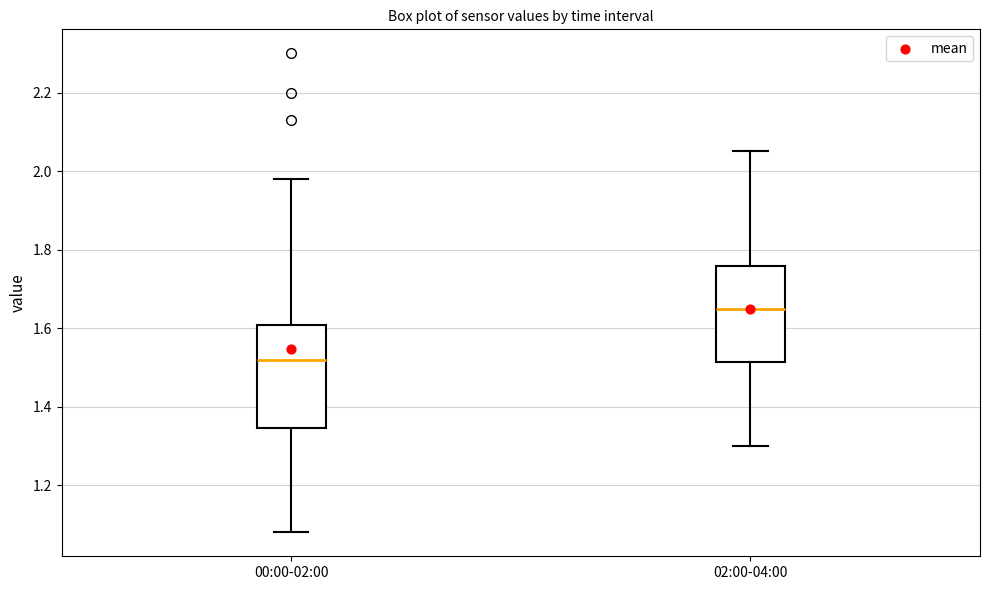

Where is the upper edge of the box for 02:00-04:00 on the y-axis? The values are not printed on the chart, so give them approximately, as read against the axis.

1.76